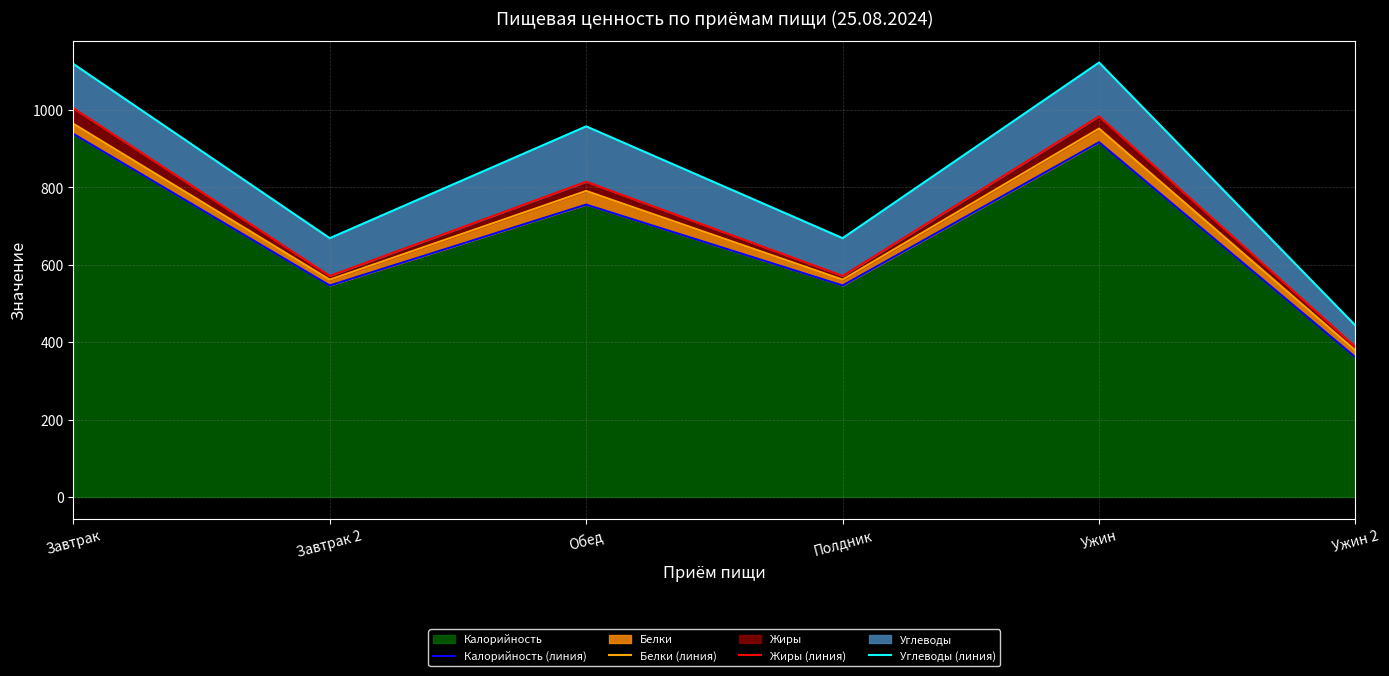

What is the highest value of the Жиры (линия) series?

1004.8